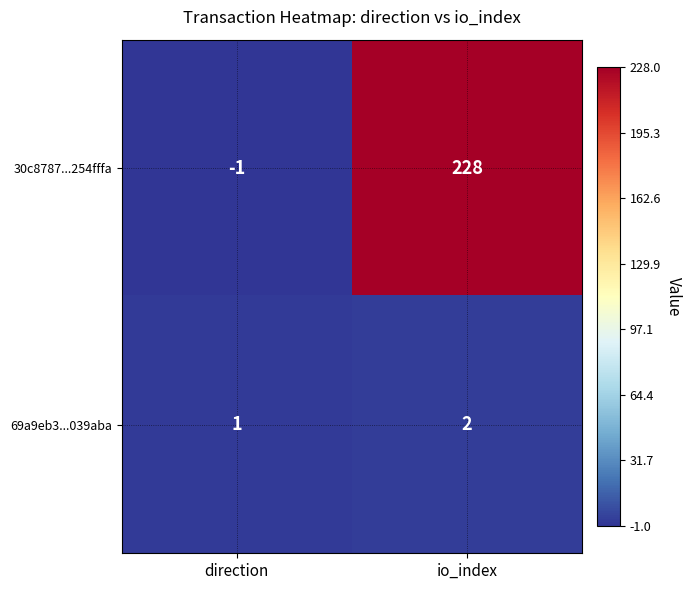

Is the value of 69a9eb3...039aba at io_index greater than the value of 30c8787...254fffa at io_index?

No